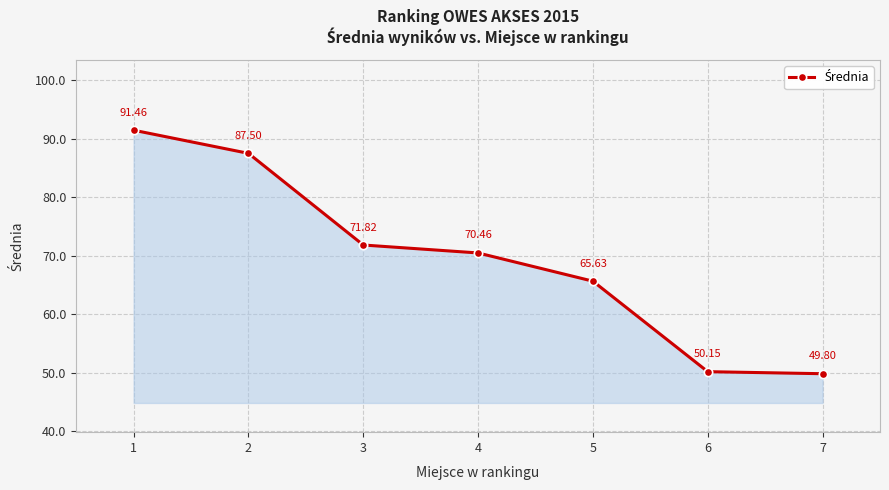

Is it true that the value at 6 is 50.1?

True